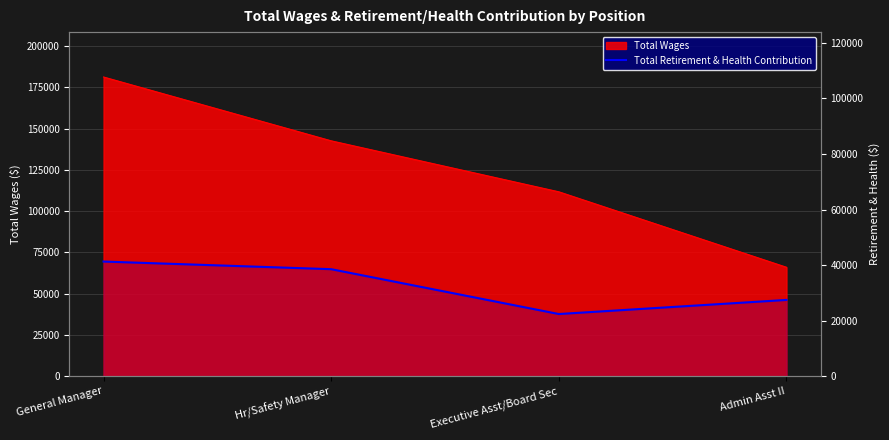

What is the label of the 2nd point from the left?

Hr/Safety Manager